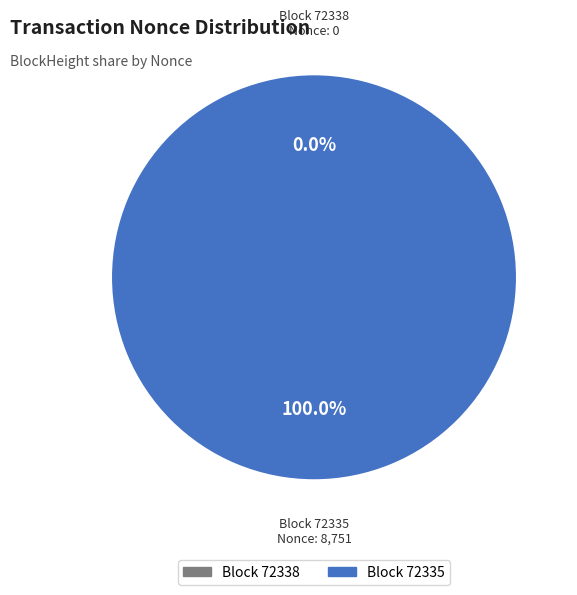

What percentage do 72335 and 72338 together represent?

100.0%